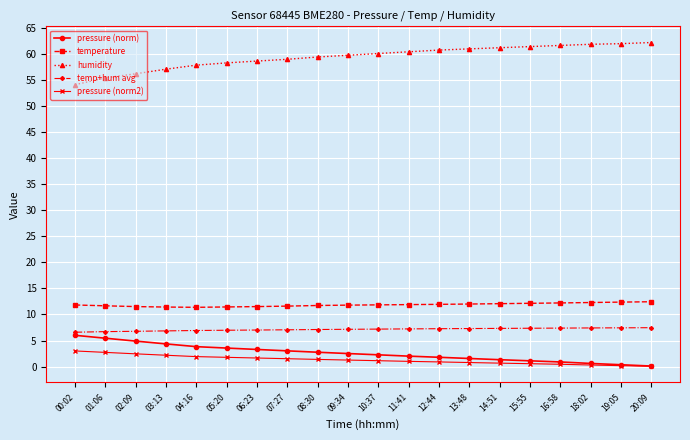

How many categories are shown in the chart?

20